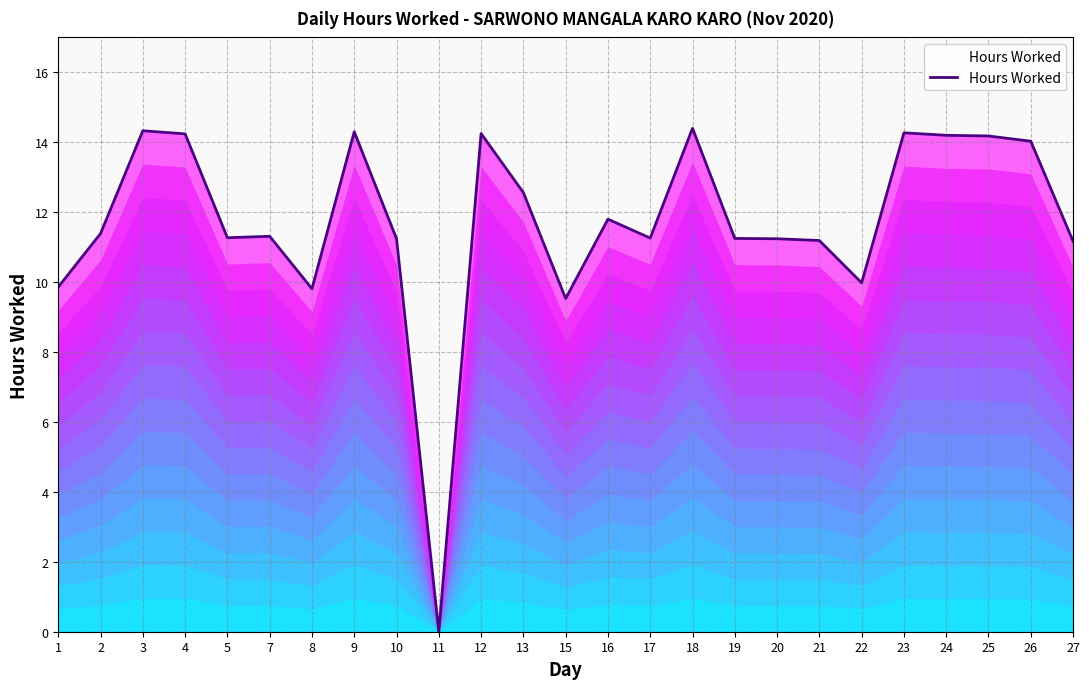

Read the value at 5.

11.3